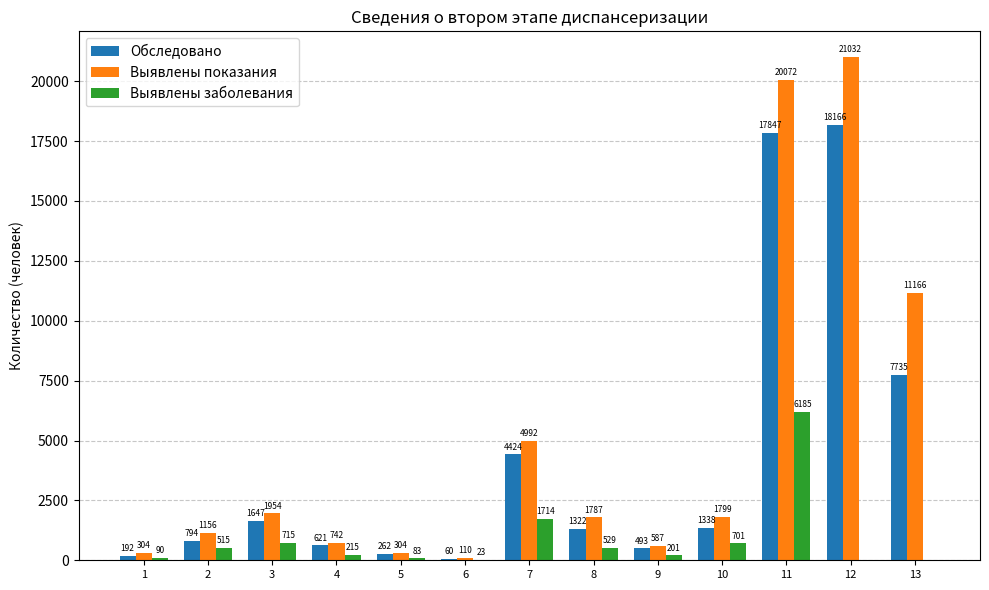

At which label does Обследовано first exceed 1322?

3